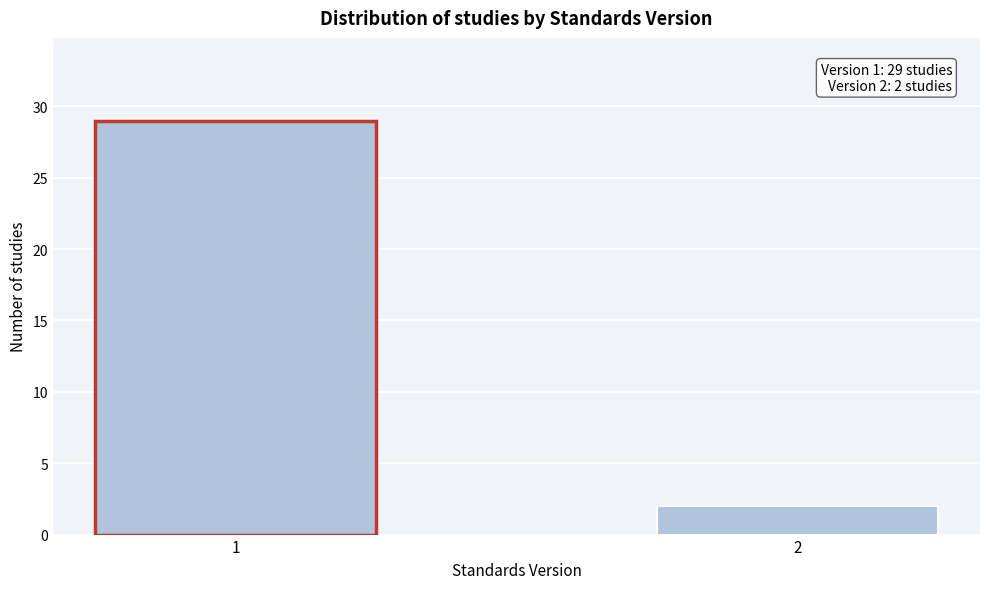

Reading right to left, extract all data points from this chart.

2=2	1=29